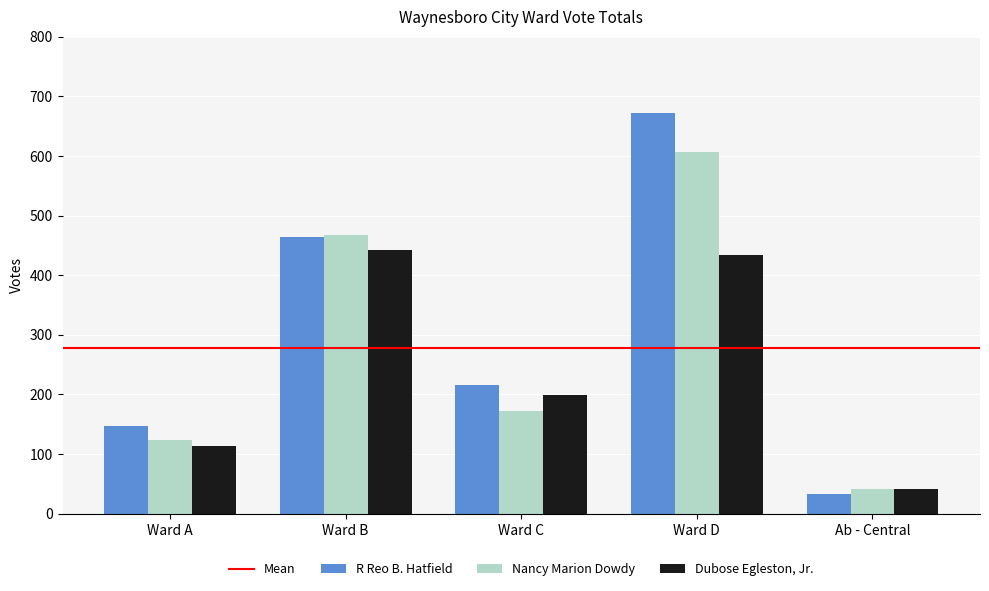

Reading left to right, what are all the values shown in this chart?

R Reo B. Hatfield: 147	464	215	672	33
Nancy Marion Dowdy: 123	467	172	607	42
Dubose Egleston, Jr.: 113	443	199	434	41